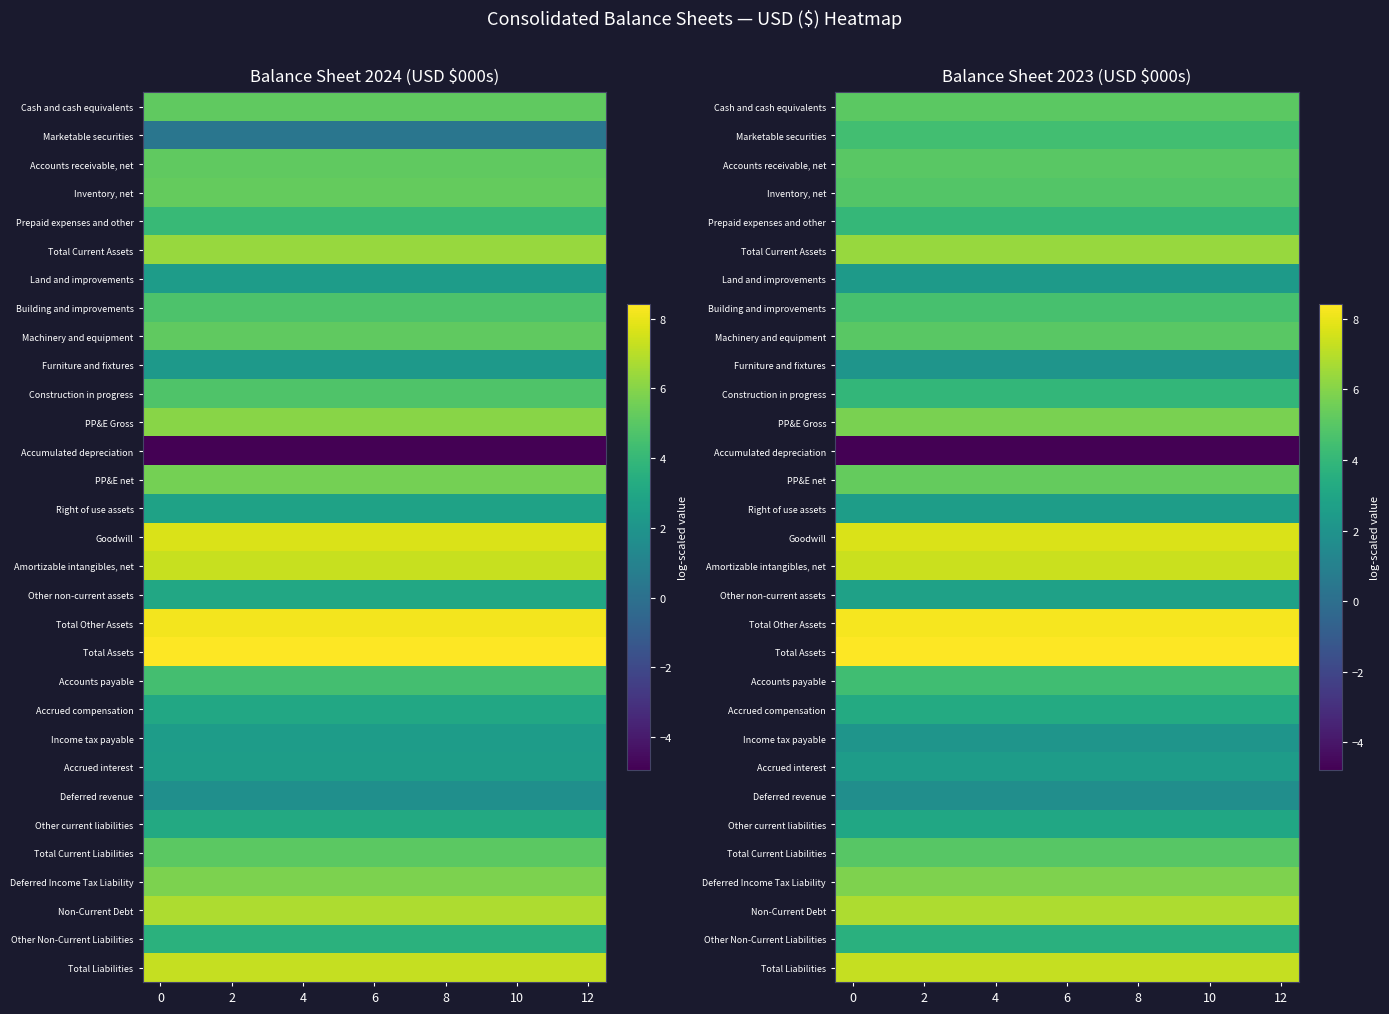

How many categories are shown in the chart?

13